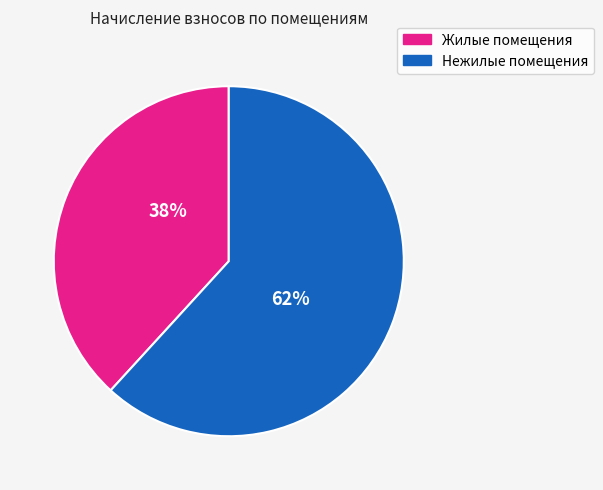

Count the number of slices in the pie.

2